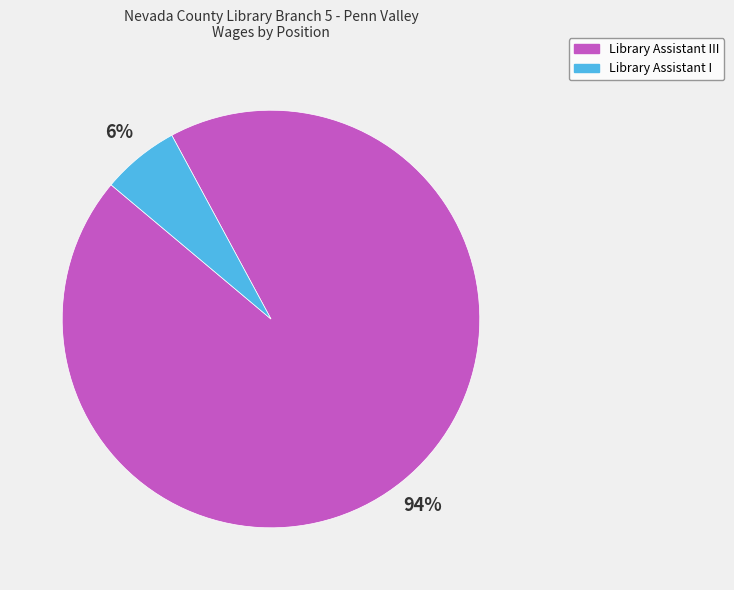

True or false: Library Assistant III accounts for 87% of the total.

False